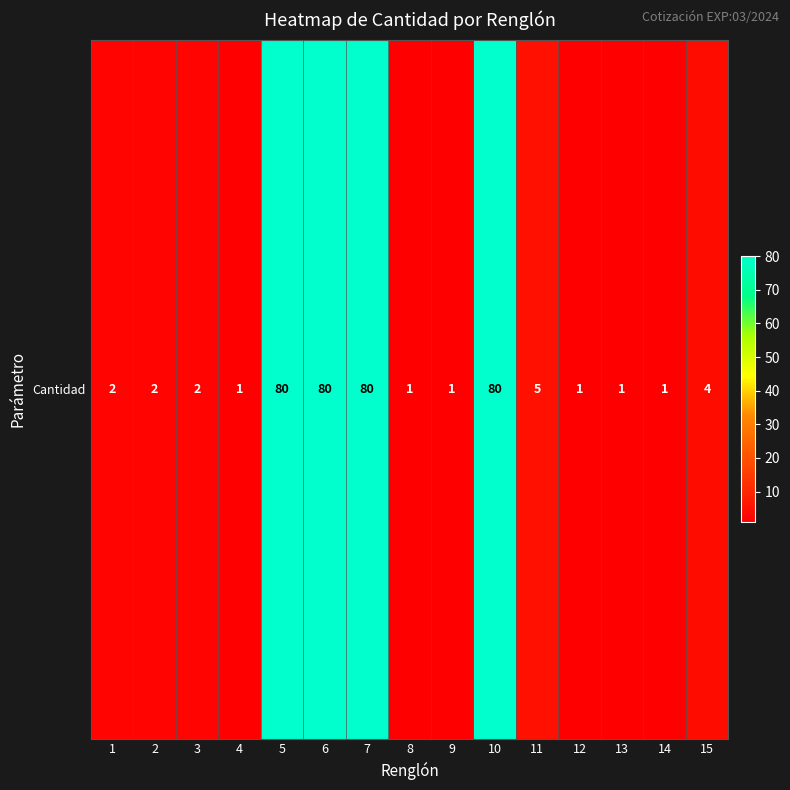

Reading left to right, transcribe all the data shown in this chart.

2	2	2	1	80	80	80	1	1	80	5	1	1	1	4